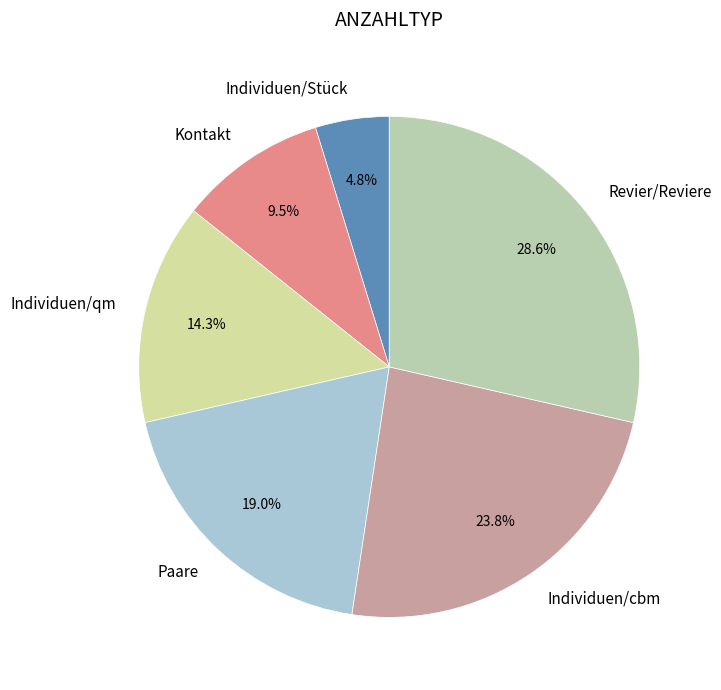

What is the ratio of the value at Kontakt to the value at Paare?

0.5